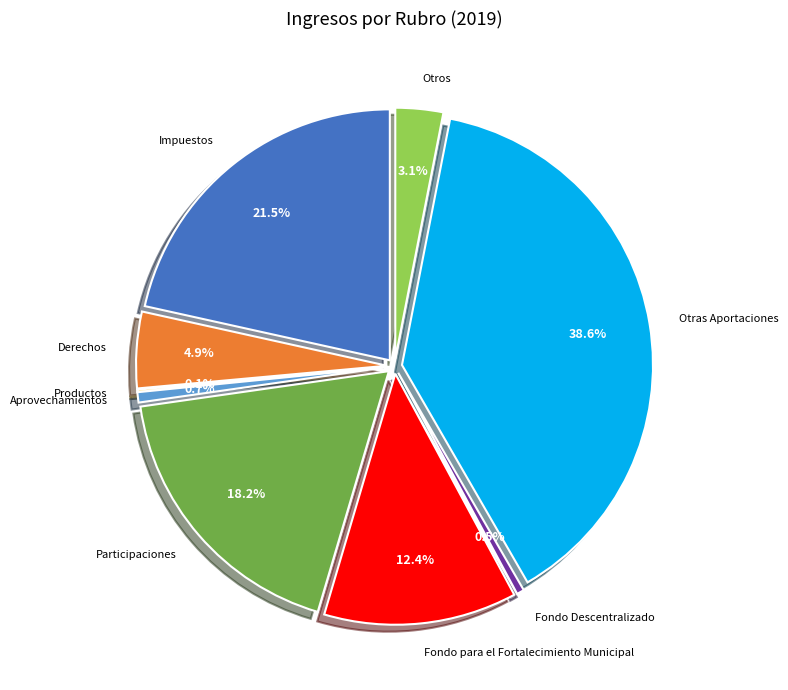

Which category has the smallest portion of the pie?

Productos